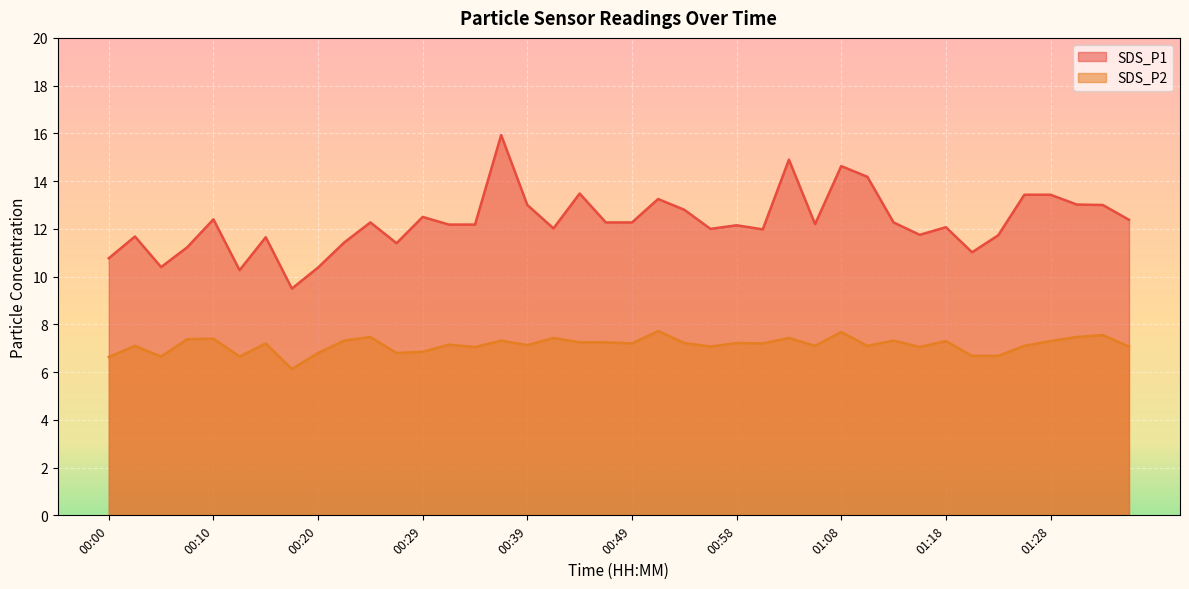

What is the average value of the SDS_P1 series?

12.3